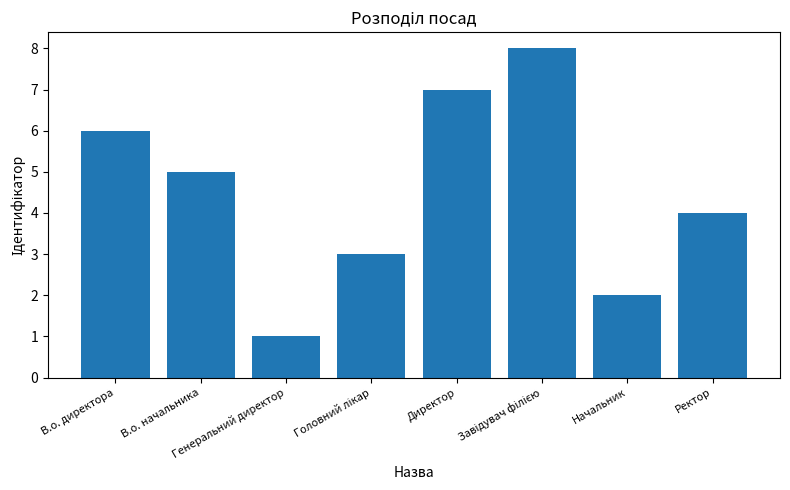

What is the difference between the maximum and second lowest values?

6